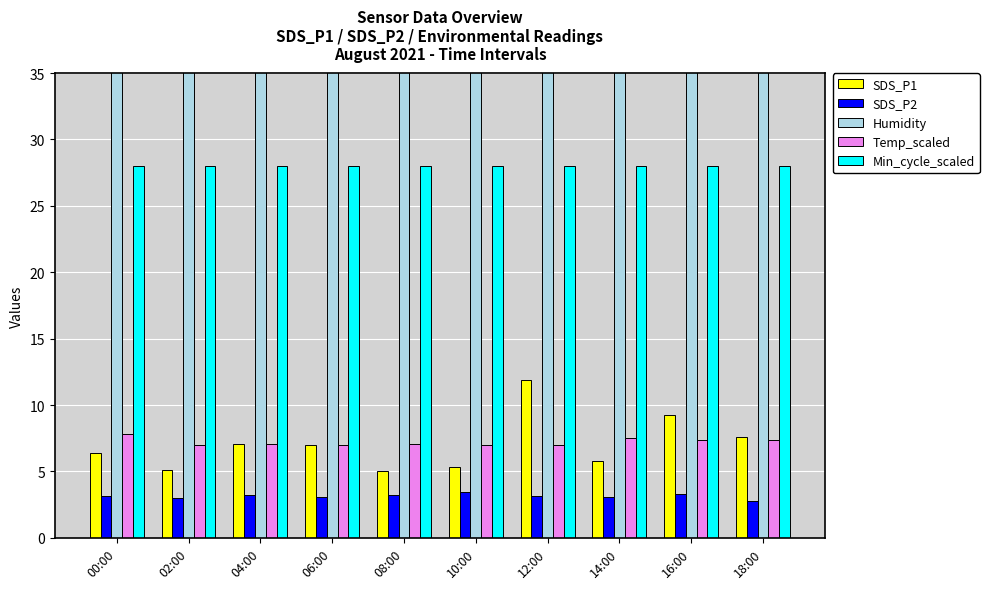

Read the Temp_scaled value at 02:00.

7.0